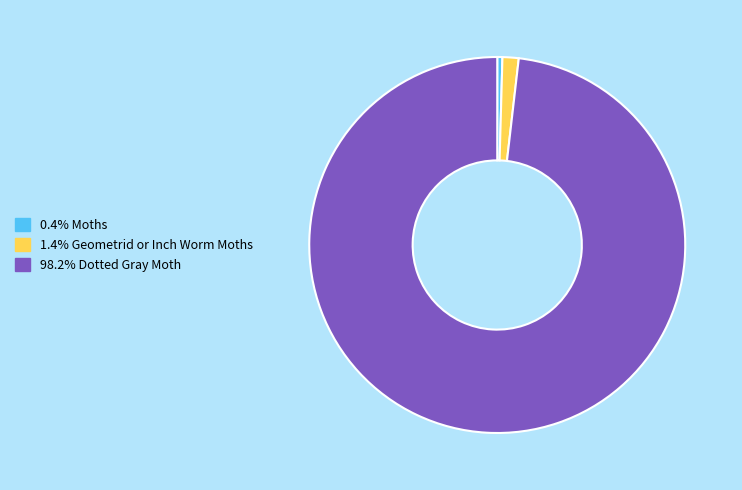

Do 98.2% Dotted Gray Moth and 1.4% Geometrid or Inch Worm Moths together represent more than half of the pie?

Yes